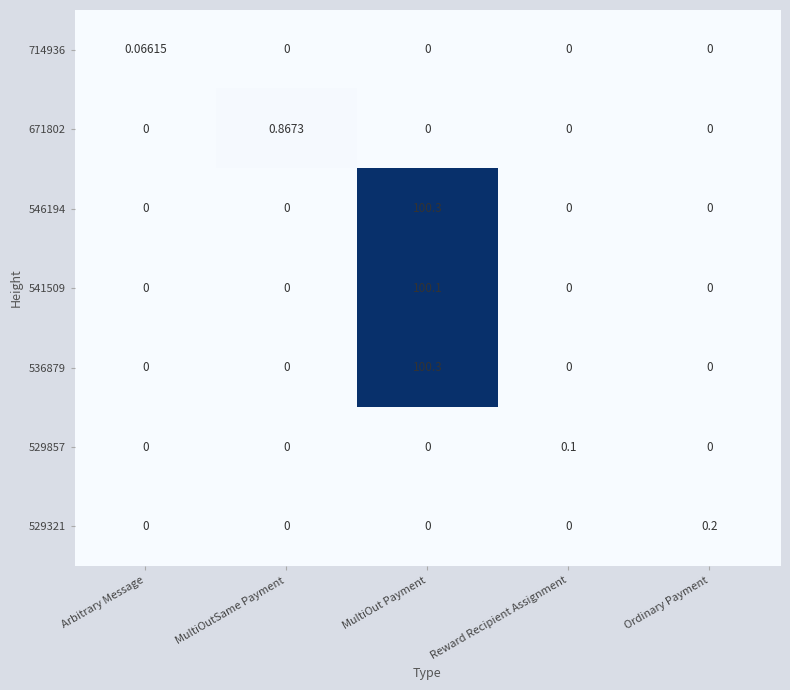

At which category is the sum across all series the highest?

MultiOut Payment